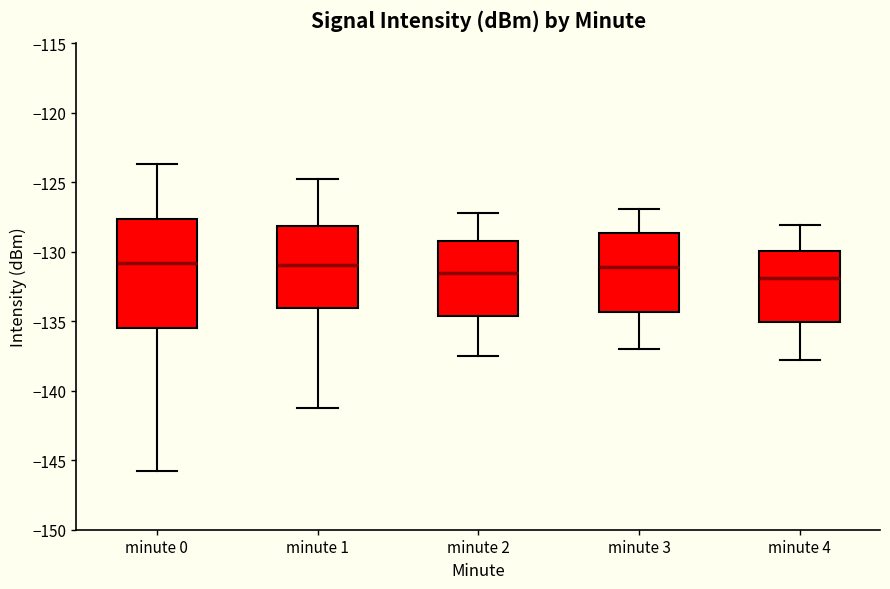

Reading left to right, read every box against the y-axis: the position of its median line, the range the box covers, and the ends of its whiskers. The values are not printed on the chart, so give them approximately, as read against the axis.

minute 0: median -131.0, box -135.5 to -127.5, whiskers -146.0 to -123.5
minute 1: median -131.0, box -134.0 to -128.0, whiskers -141.0 to -125.0
minute 2: median -131.5, box -134.5 to -129.0, whiskers -137.5 to -127.0
minute 3: median -131.0, box -134.5 to -128.5, whiskers -137.0 to -127.0
minute 4: median -132.0, box -135.0 to -130.0, whiskers -138.0 to -128.0